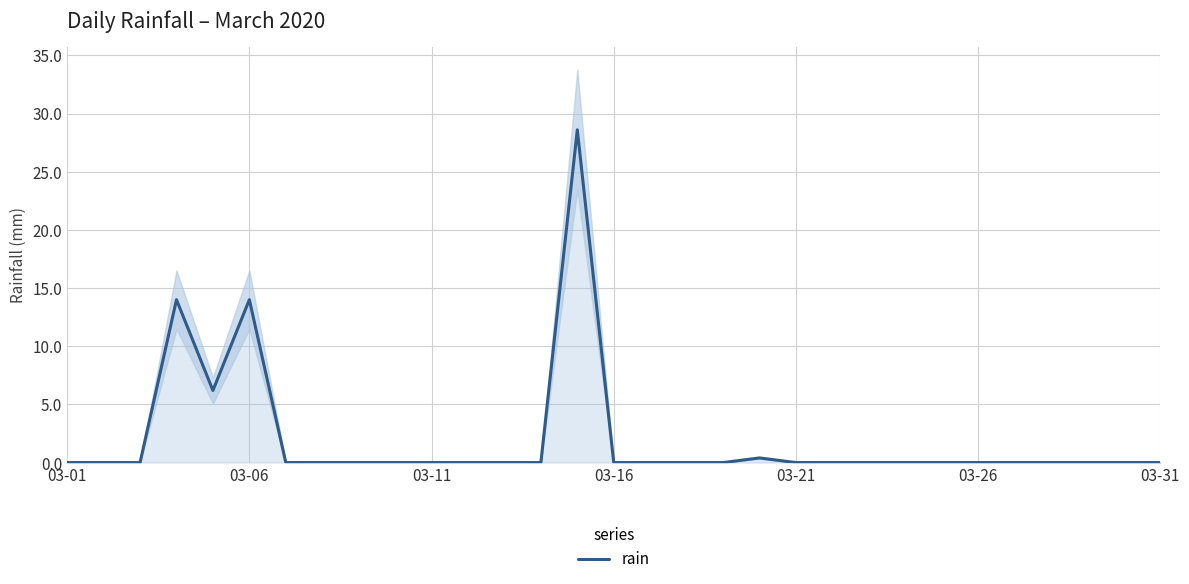

How many positive values are there?

5